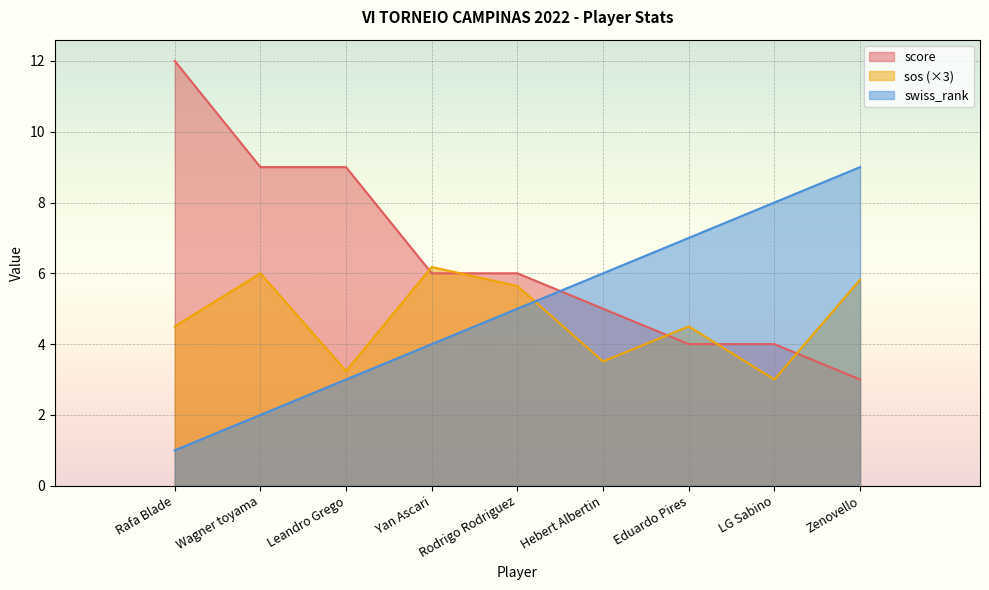

How many data points in score are above 6?

3